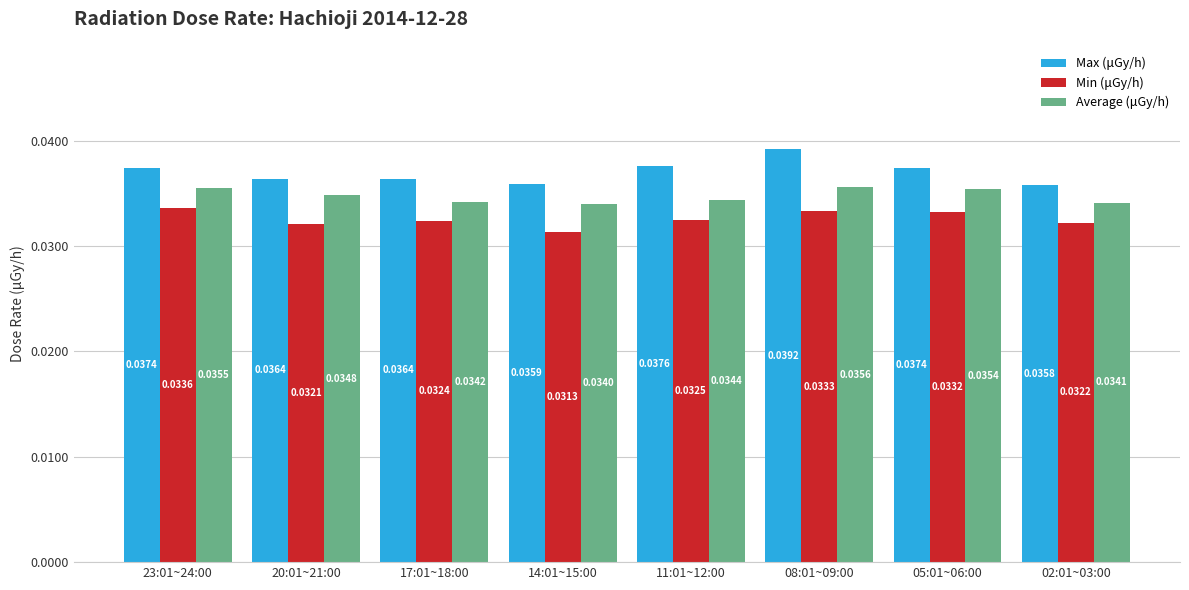

What is the sum of the Min (μGy/h) values at 14:01~15:00 and 11:01~12:00?

0.1